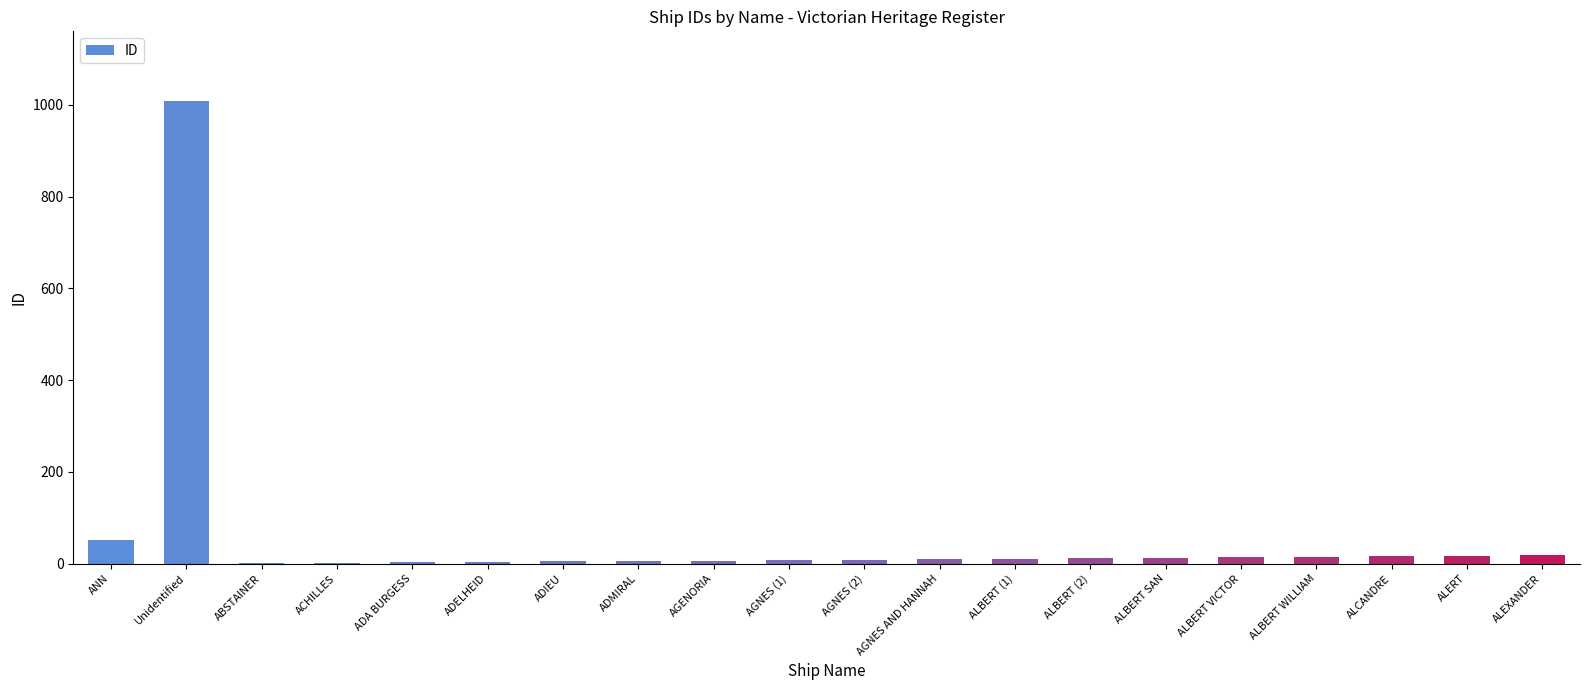

What is the sum of all values?

1231